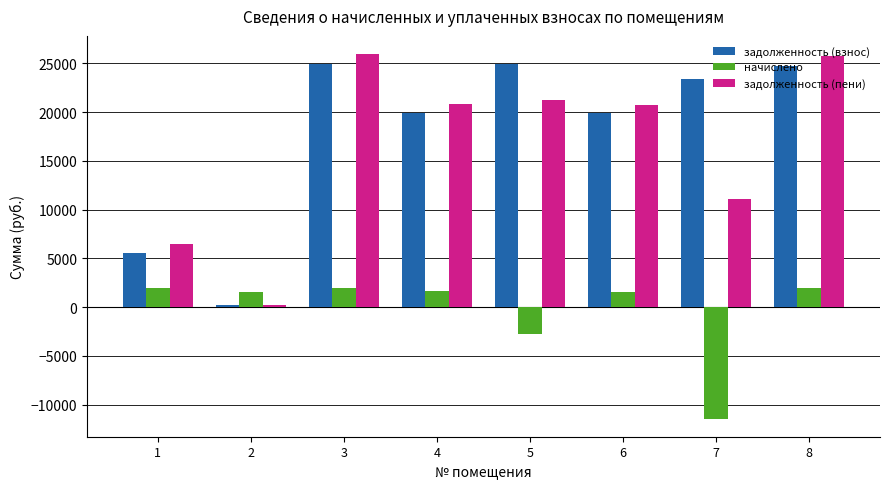

What is the sum of the задолженность (взнос) values at 5 and 2?

25224.2